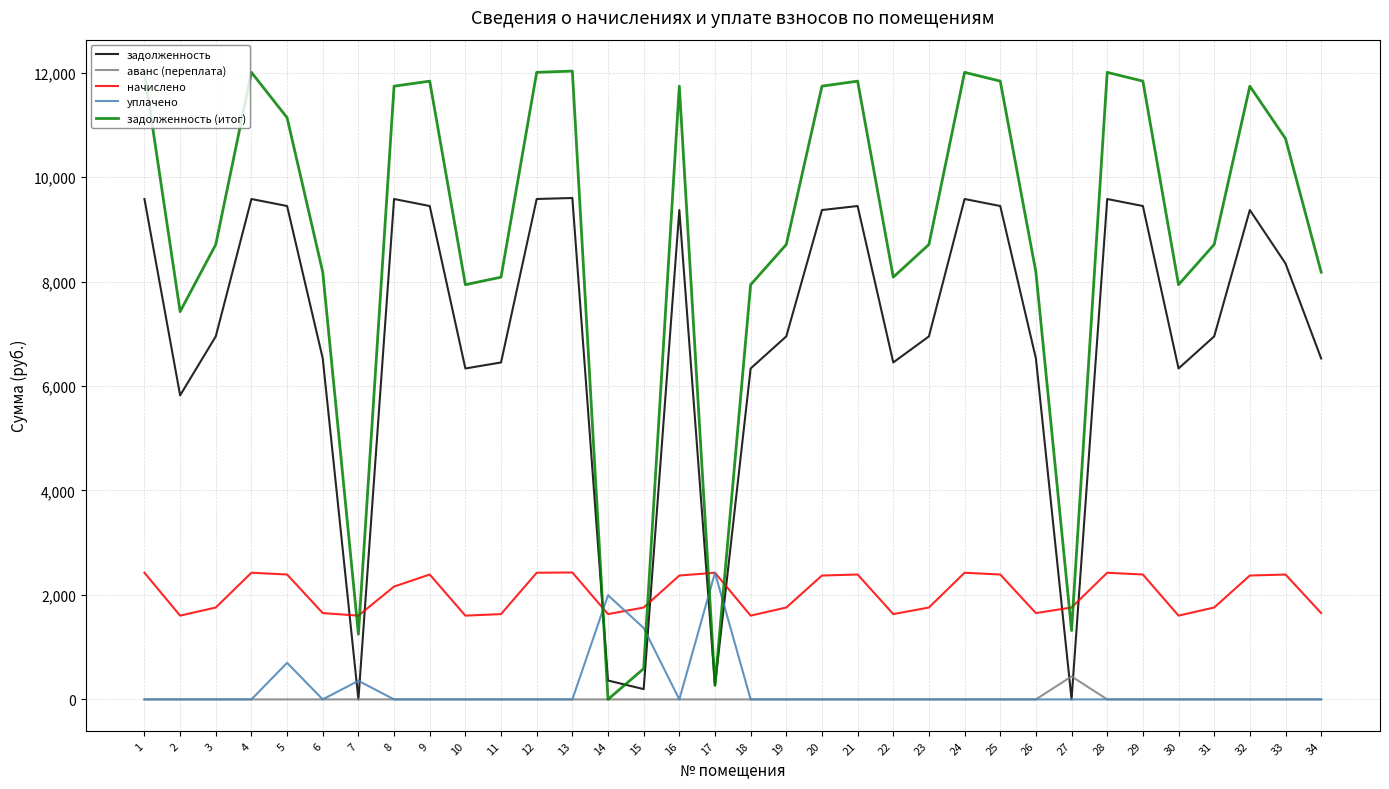

Which series has the widest spread of values?

задолженность (итог)